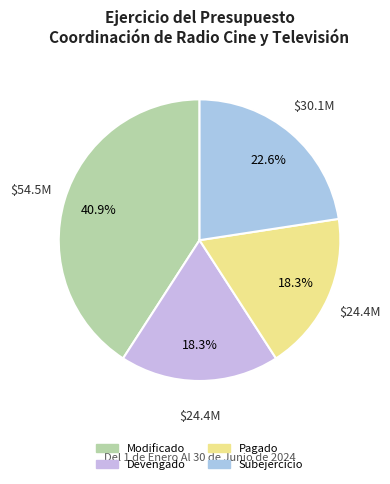

To the nearest percent, what is the combined percentage of Subejercicio and Pagado?

41%